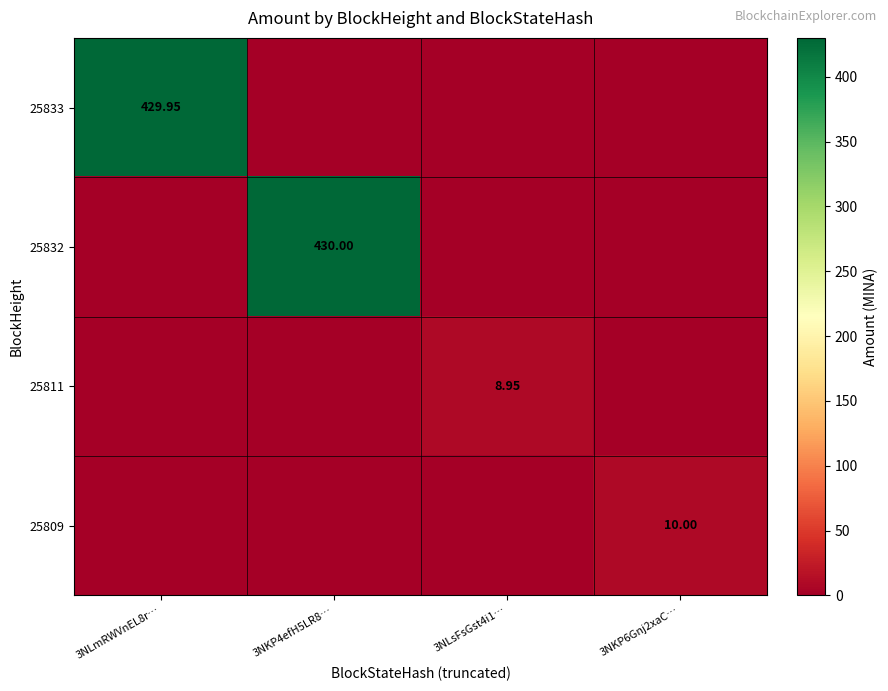

Is it true that 25811 equals 2.8 at 3NLsFsGst4i1…?

False